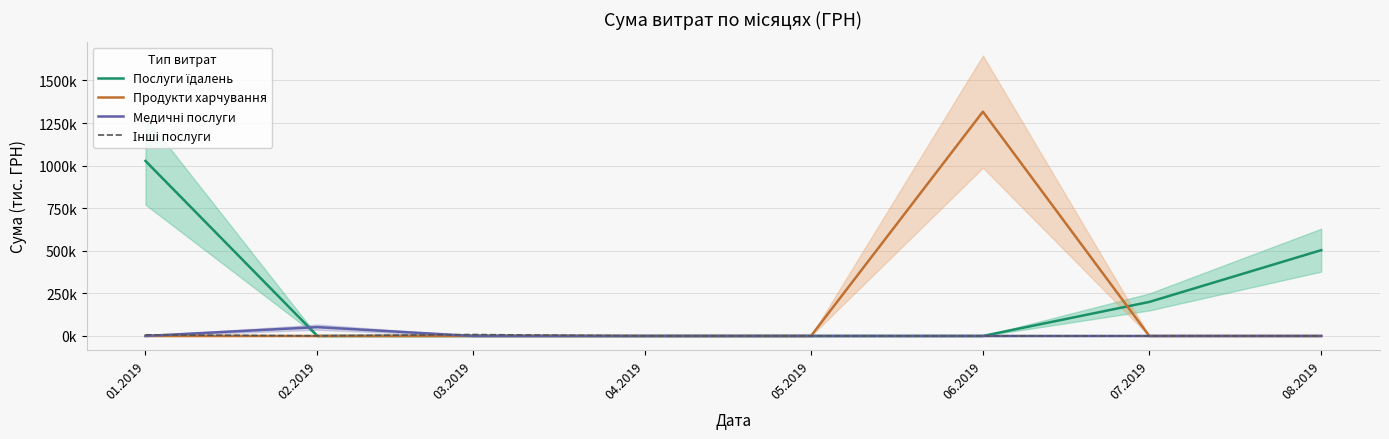

Which label corresponds to the smallest value in the chart?

02.2019